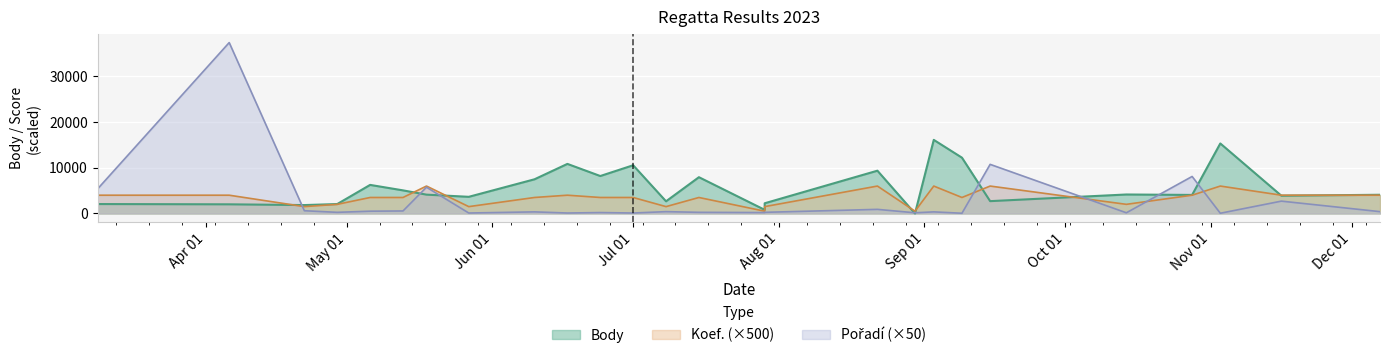

Which series changed the most between 2023-09-03 and 2023-09-09?

Body